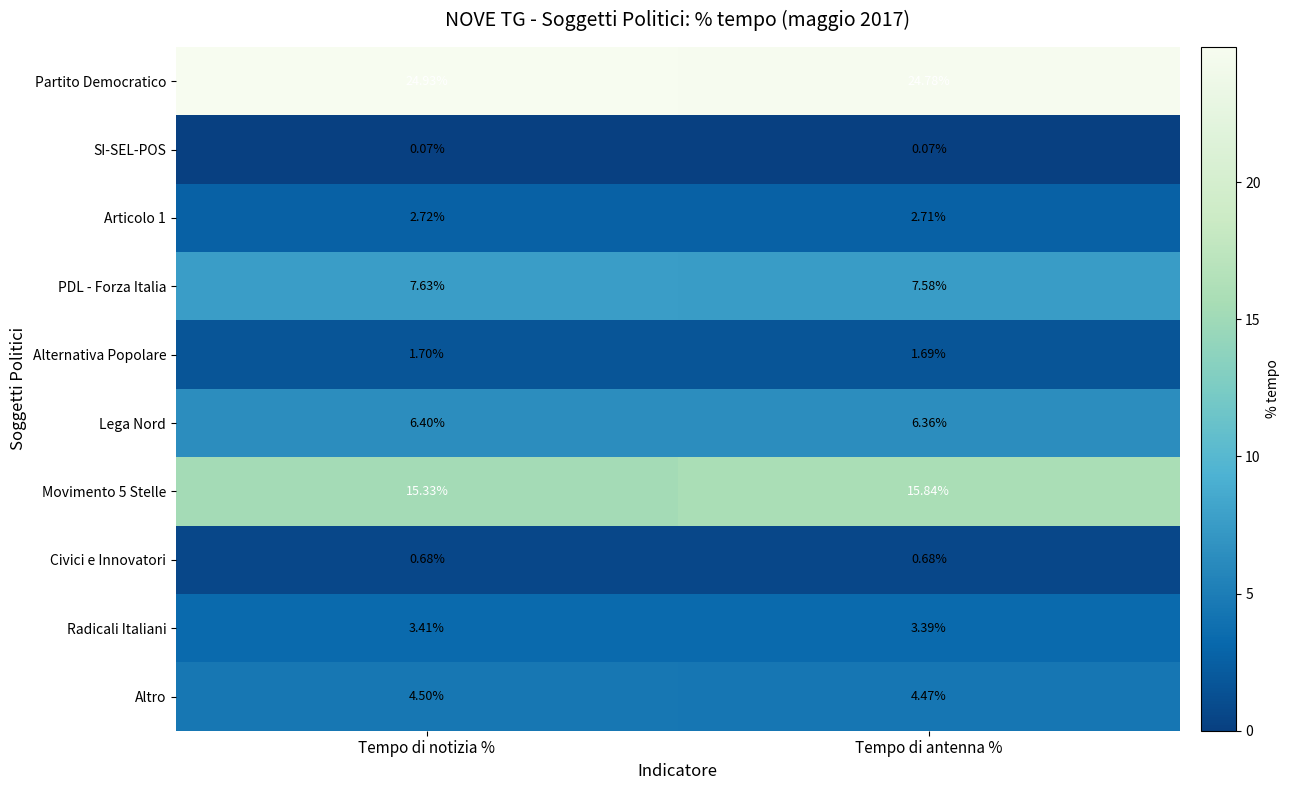

Rank the categories by Partito Democratico value from lowest to highest.

Tempo di antenna %, Tempo di notizia %